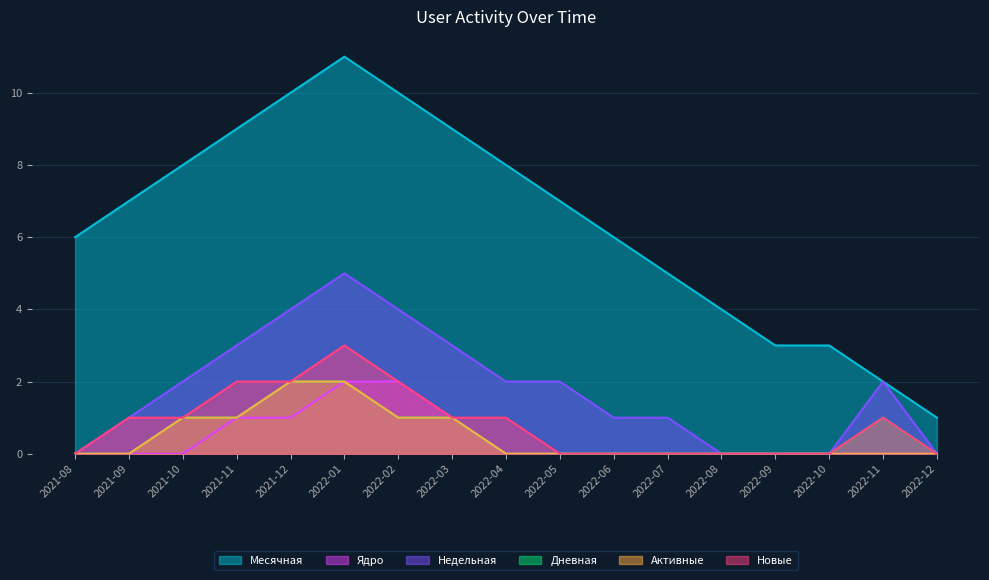

True or false: Месячная and Новые intersect in this chart.

False